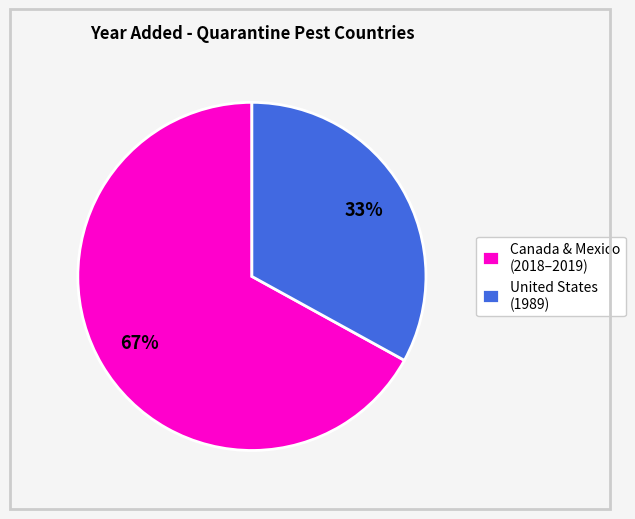

To the nearest percent, what portion does United States (1989) represent?

33%